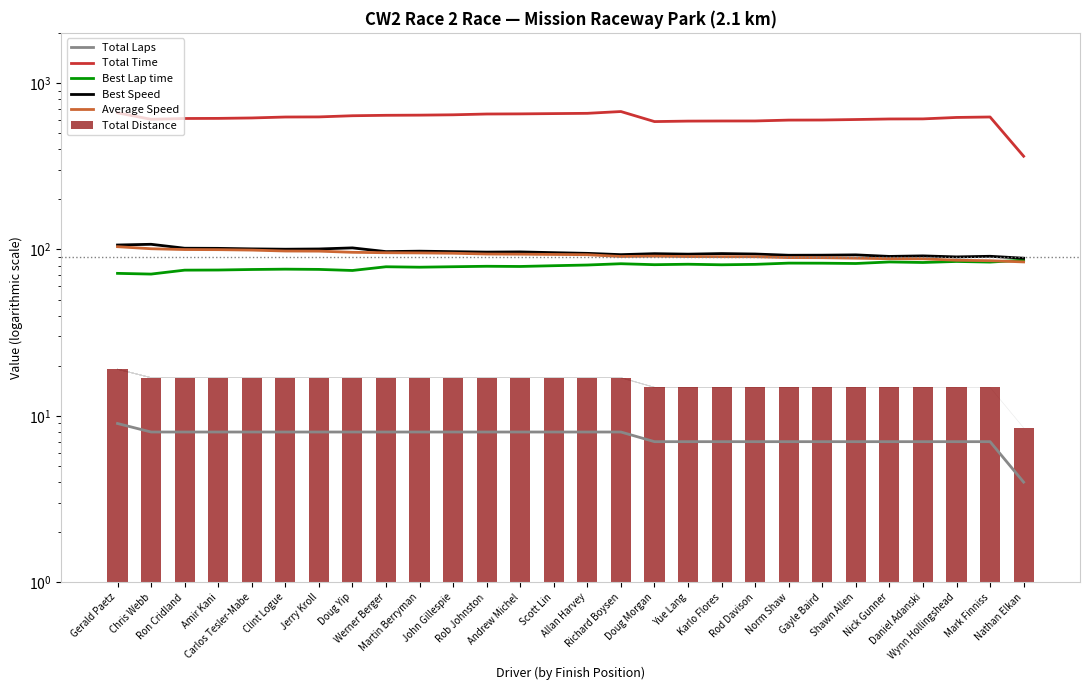

What is the maximum value shown in the chart?

673.5